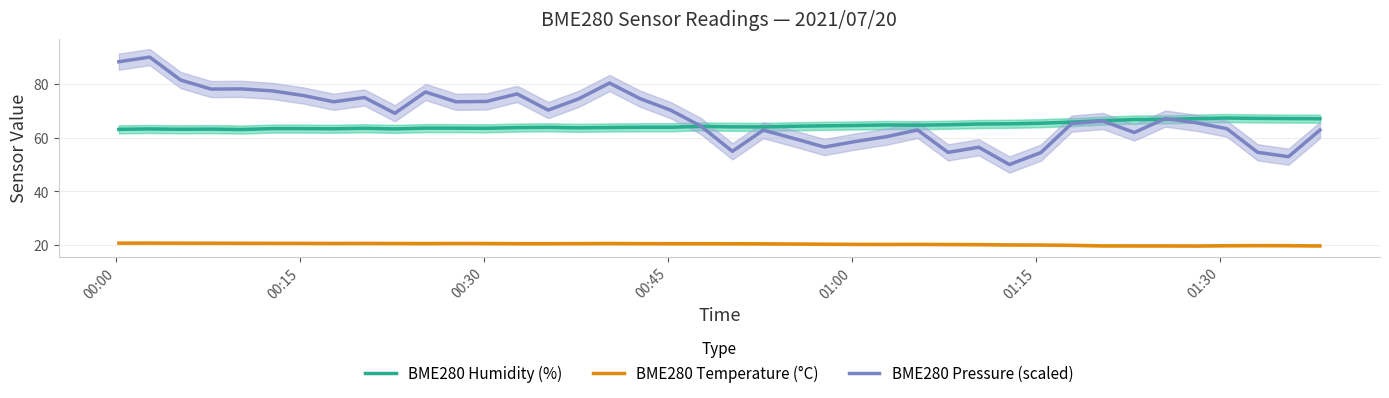

What is the maximum value for BME280 Humidity (%)?

67.3